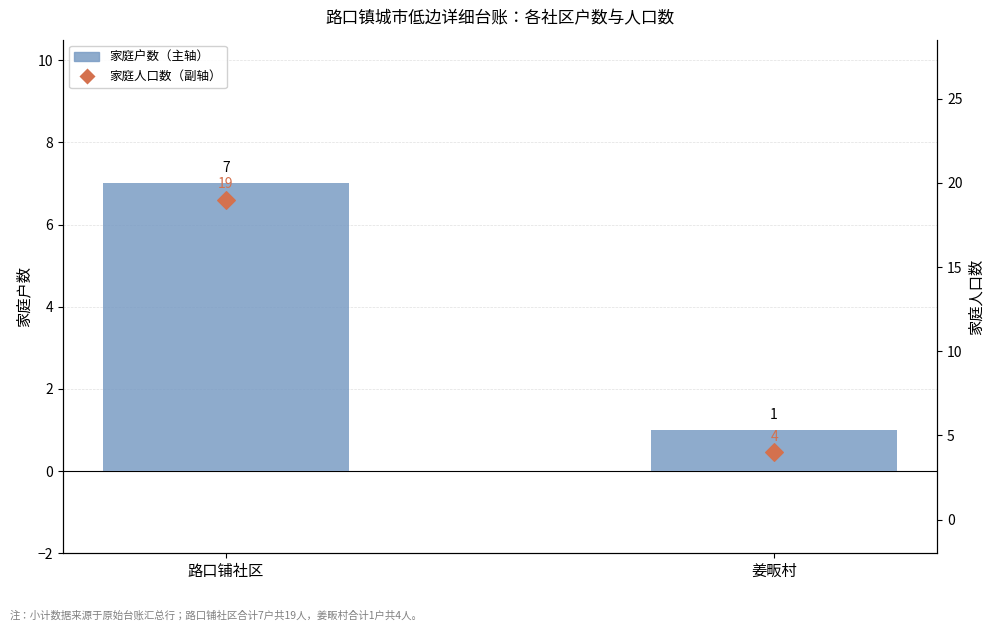

Which series has the largest total across all categories?

家庭人口数（副轴）